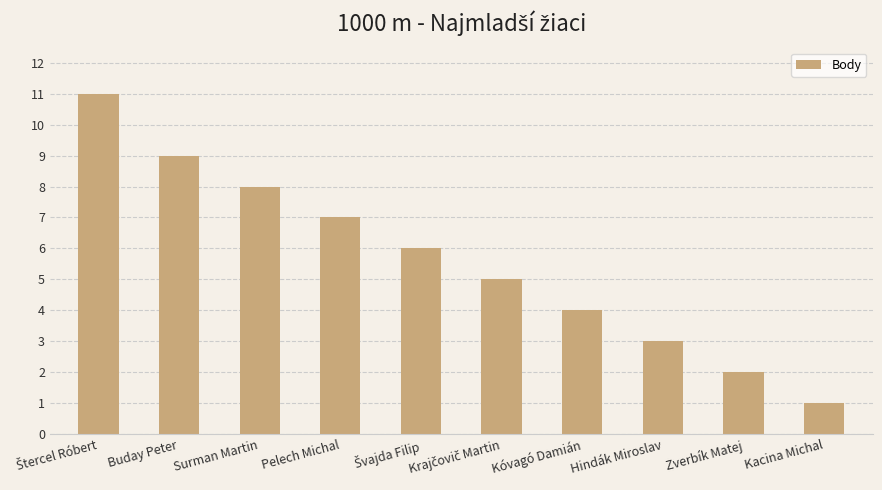

What is the label of the 2nd bar from the right?

Zverbík Matej